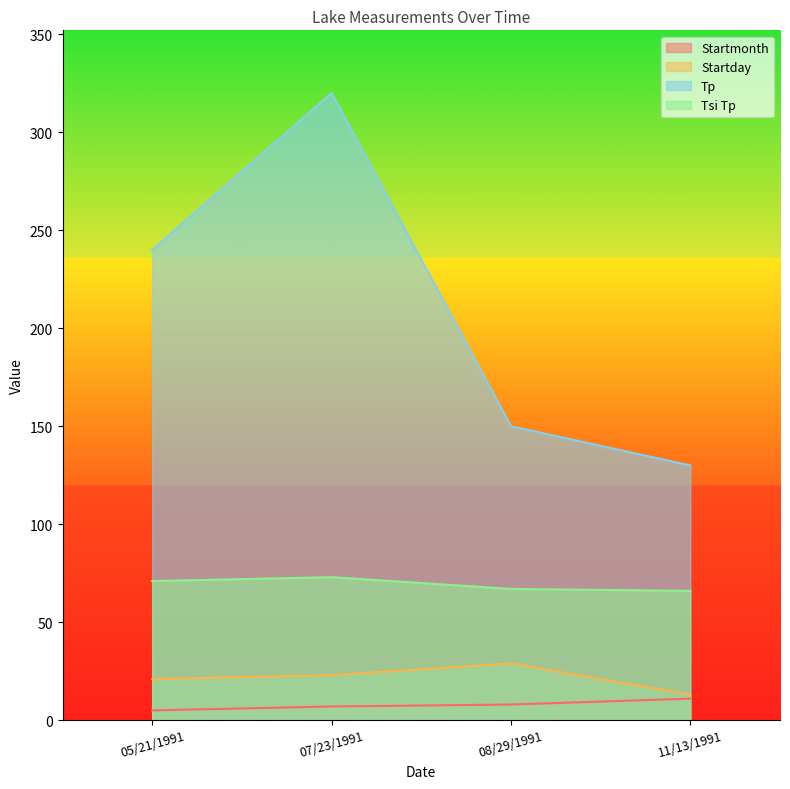

Rank the categories by Startday value from lowest to highest.

11/13/1991, 05/21/1991, 07/23/1991, 08/29/1991